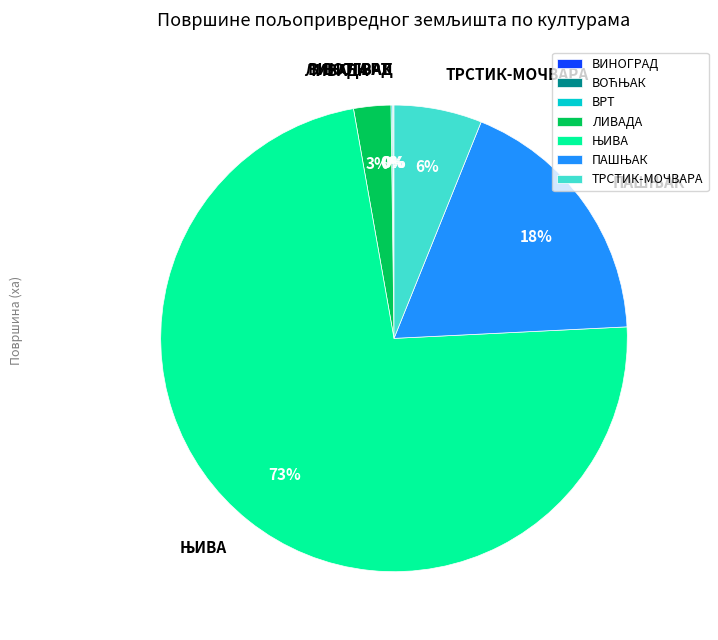

To the nearest percent, what is the difference between the largest and smallest slice percentages?

73%